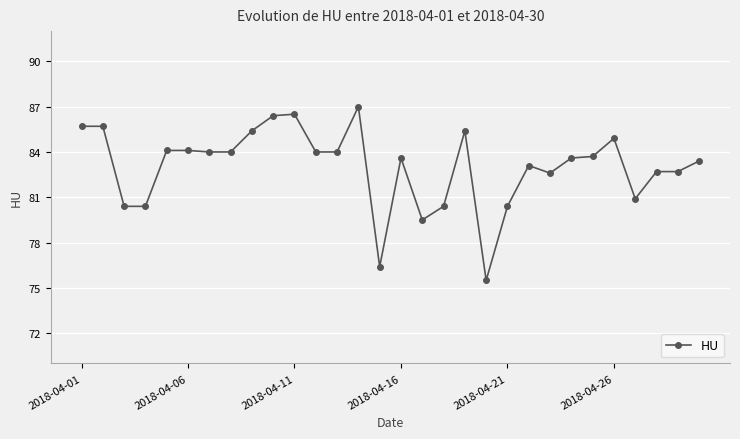

What is the sum of all values?

2490.5